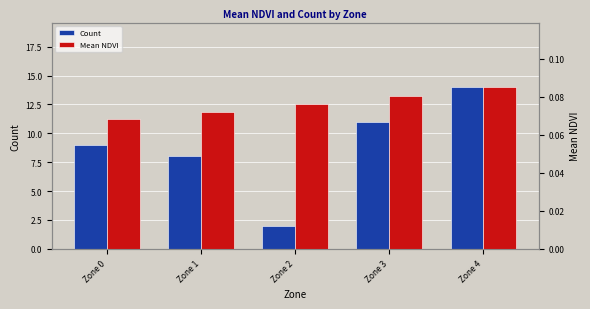

At which label does Mean NDVI reach its peak?

Zone 4